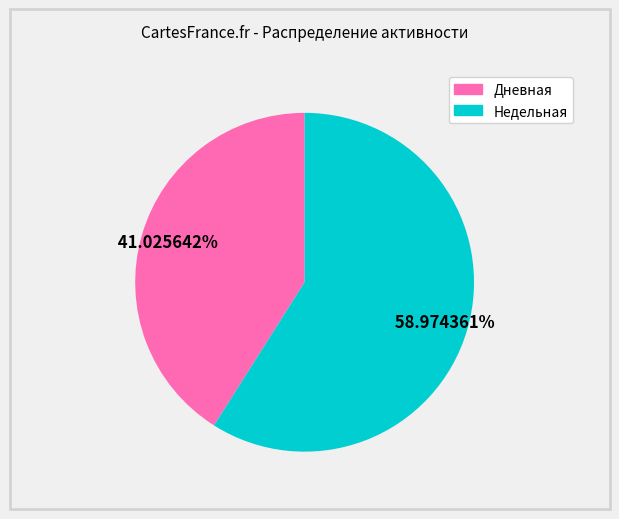

Is there a majority slice in this chart?

Yes